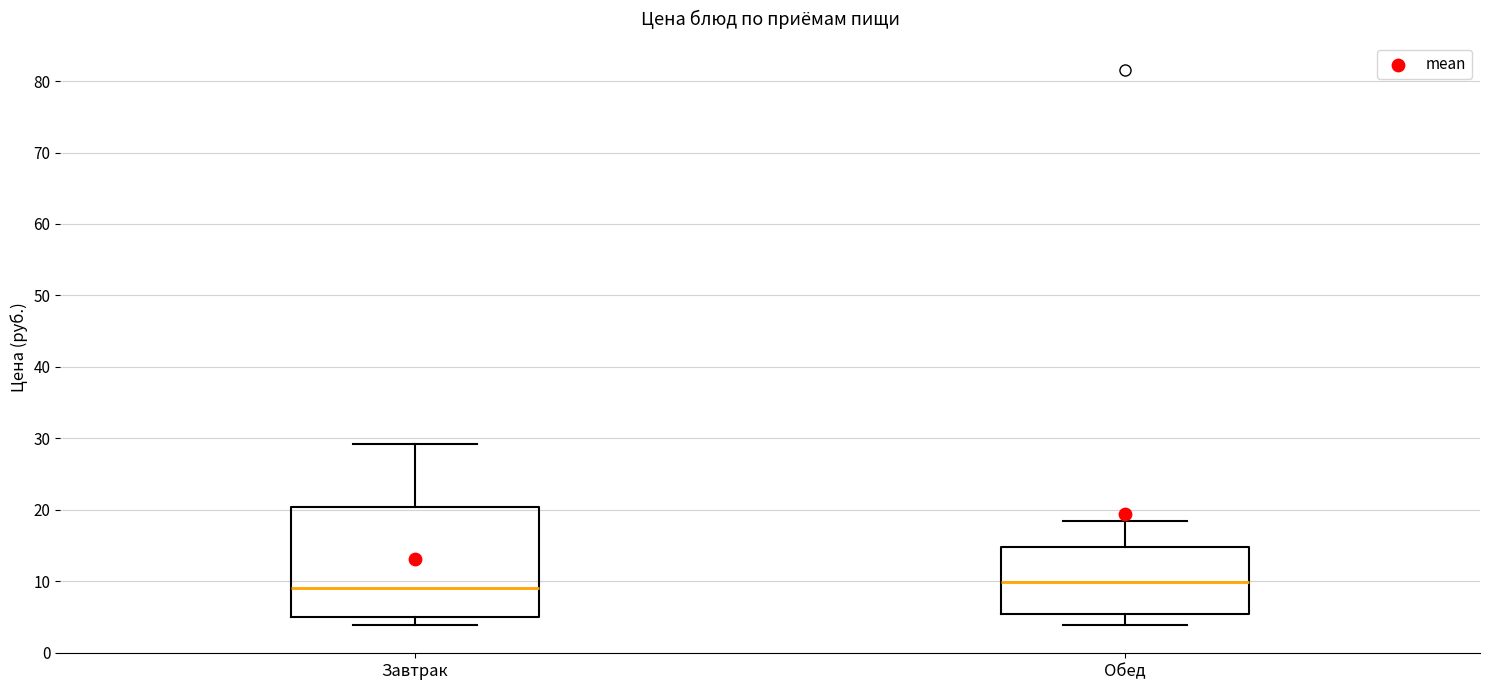

Reading left to right, read every box against the y-axis: the position of its median line, the range the box covers, and the ends of its whiskers. The values are not printed on the chart, so give them approximately, as read against the axis.

Завтрак: median 9, box 5 to 20, whiskers 4 to 29
Обед: median 10, box 5 to 15, whiskers 4 to 18